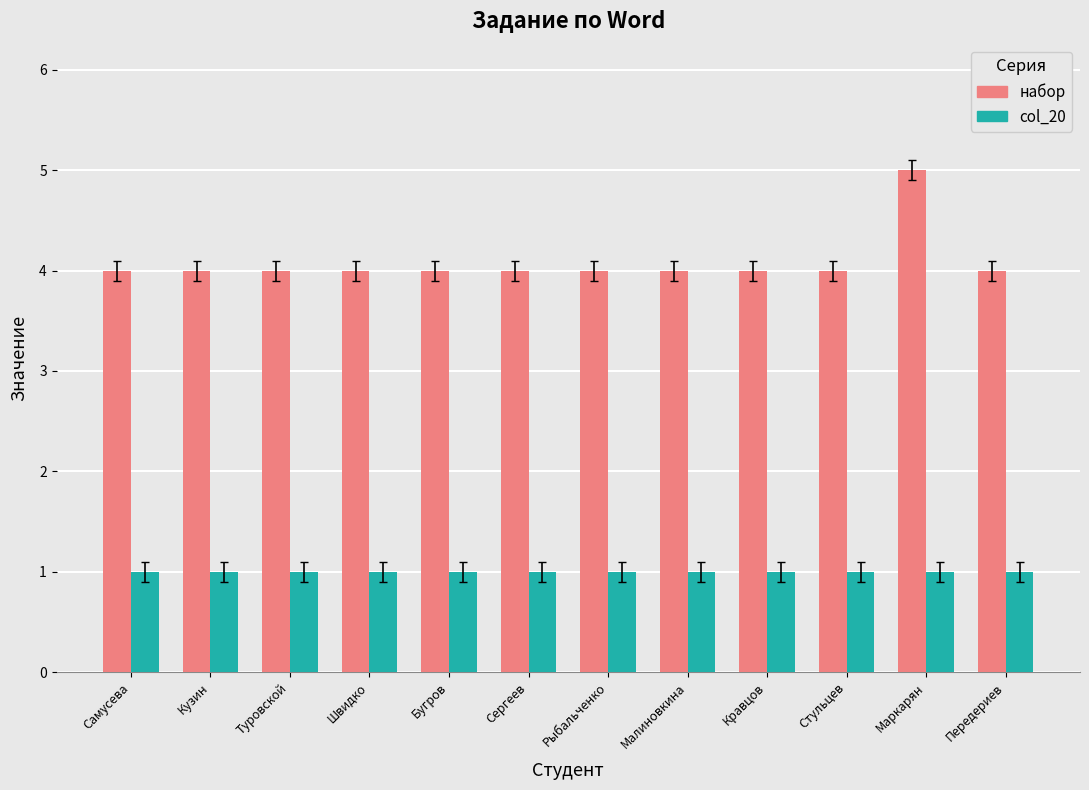

What is the label of the 3rd bar from the left?

Туровской